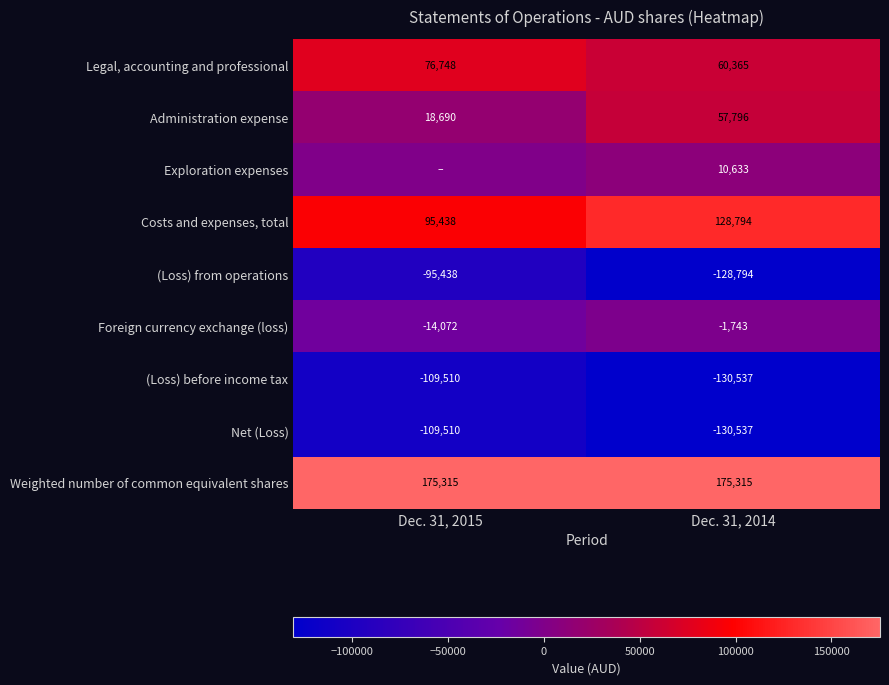

True or false: Legal, accounting and professional has a value of 76748 at Dec. 31, 2015.

True